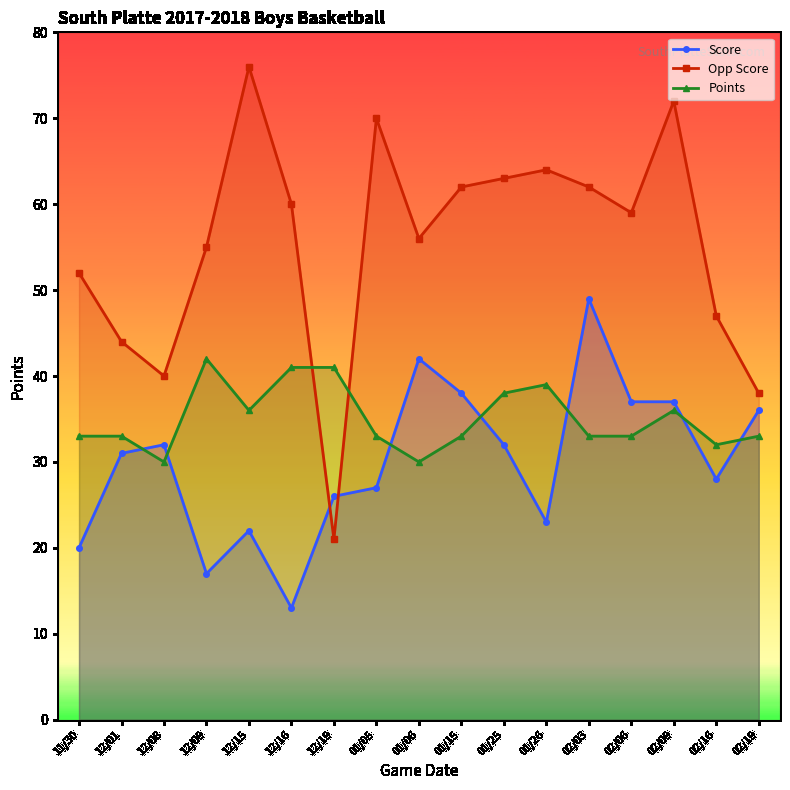

Rank the categories by Opp Score value from highest to lowest.

12/15, 02/09, 01/05, 01/26, 01/25, 01/15, 02/03, 12/16, 02/06, 01/06, 12/09, 11/30, 02/16, 12/01, 12/08, 02/19, 12/19